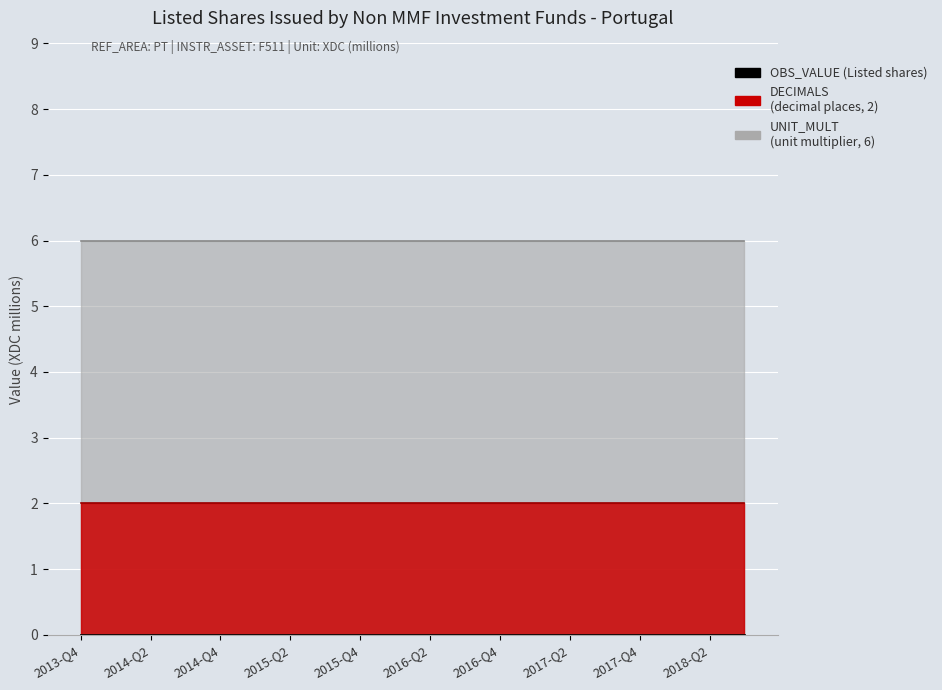

What position from the left is 2015-Q3?

8